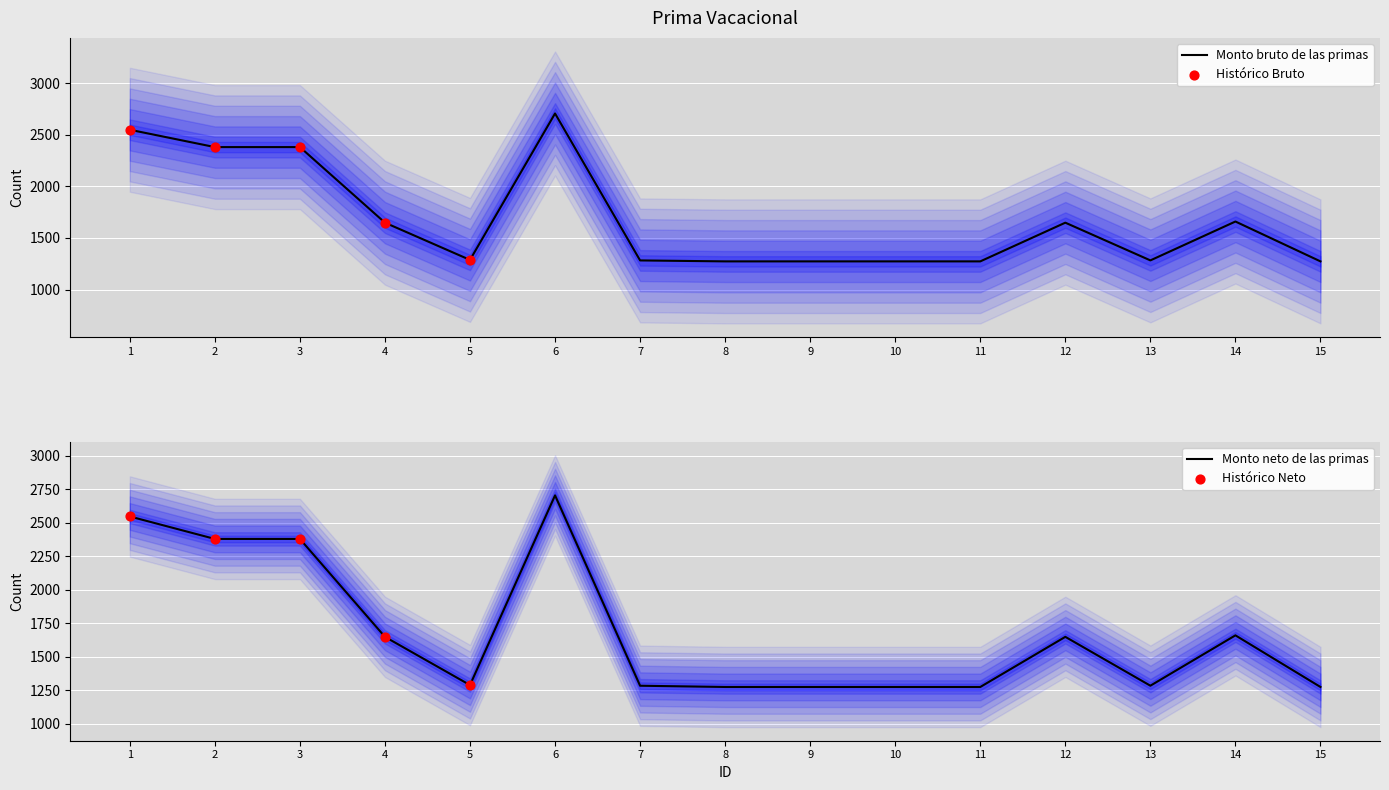

Which series contains the lowest Y value?

Monto bruto de las primas